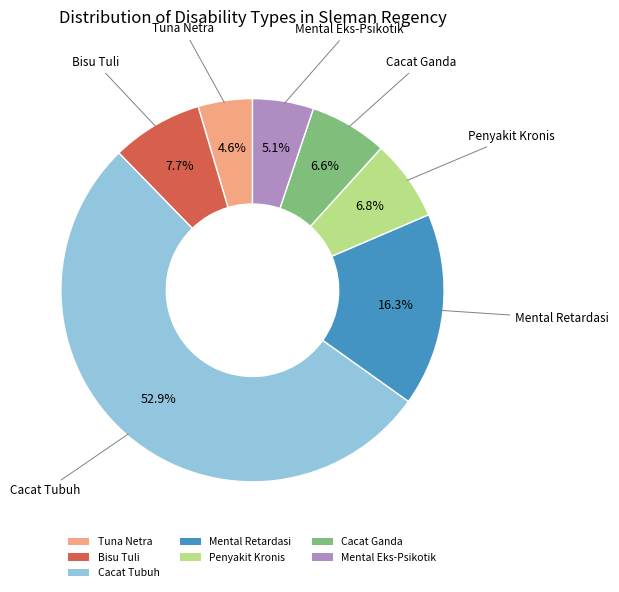

What is the majority slice?

Cacat Tubuh